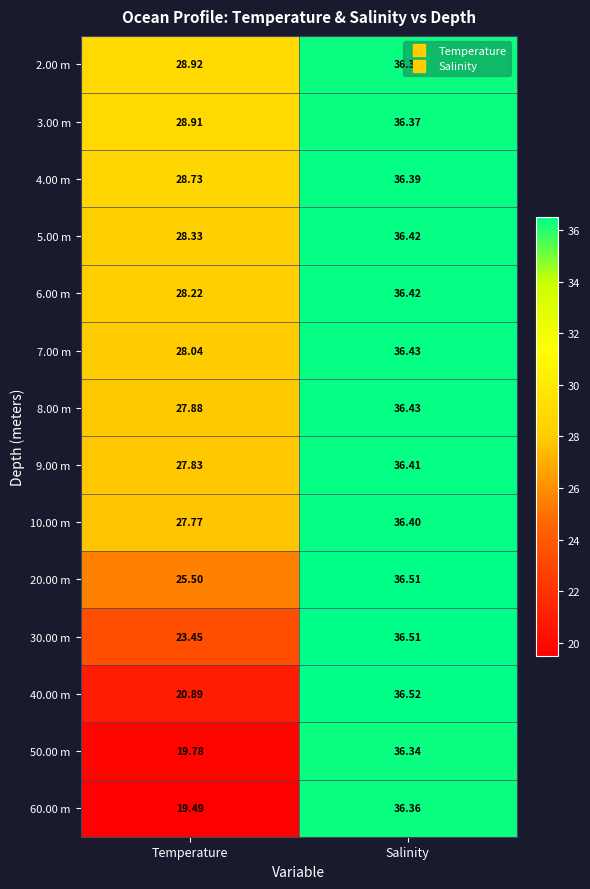

Which category has the highest value across all series?

Salinity